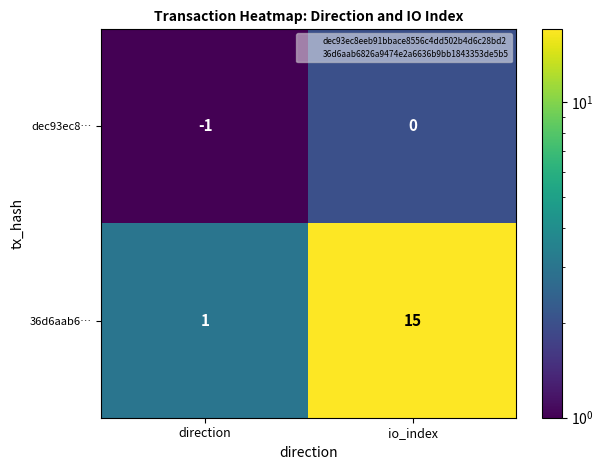

At which label is 36d6aab6… closest to 8?

direction